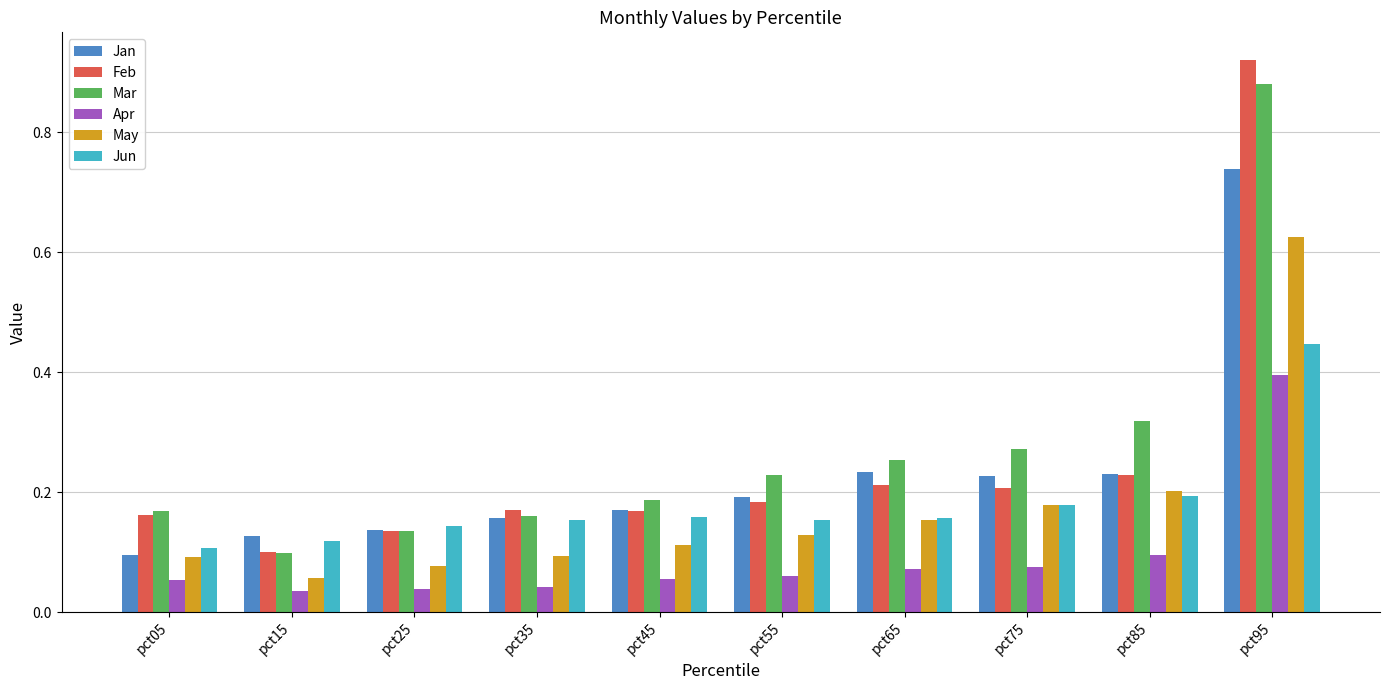

The value of Feb at pct75 is 0.2. True or false?

True